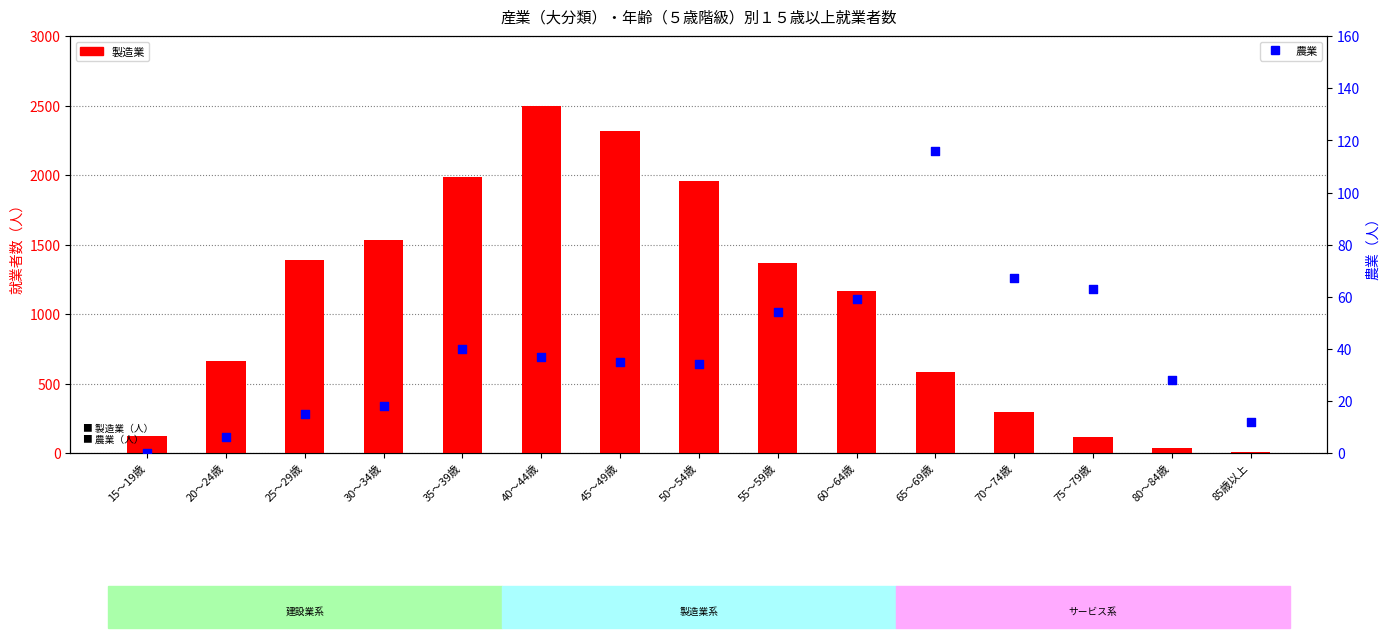

Which series contains the lowest Y value?

農業